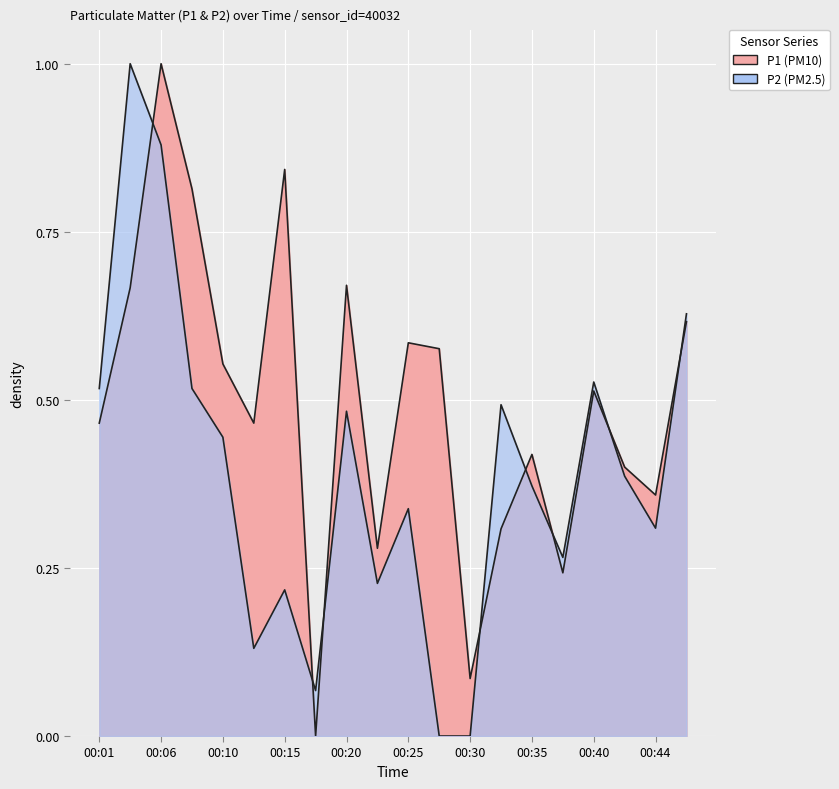

Which series changed the most between 00:13 and 00:27?

P2